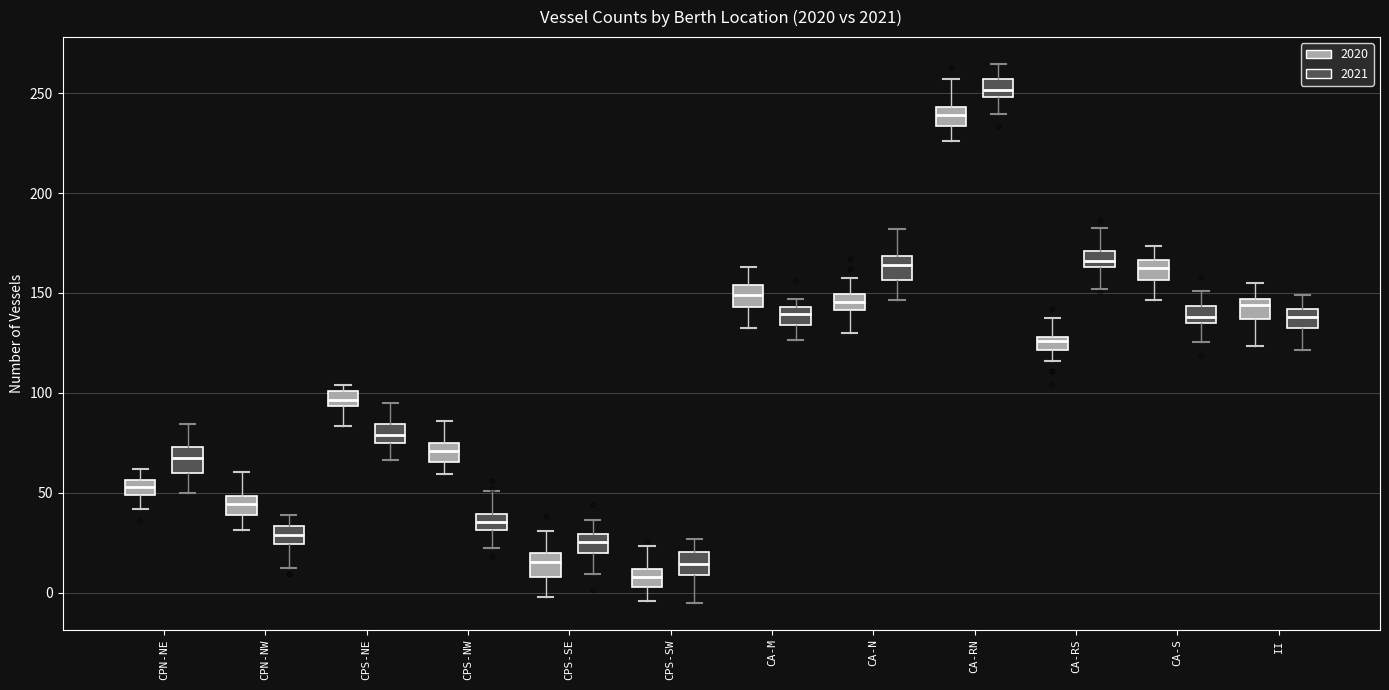

Where does the upper whisker of the box for CA-RS (2020) end on the y-axis? The values are not printed on the chart, so give them approximately, as read against the axis.

140